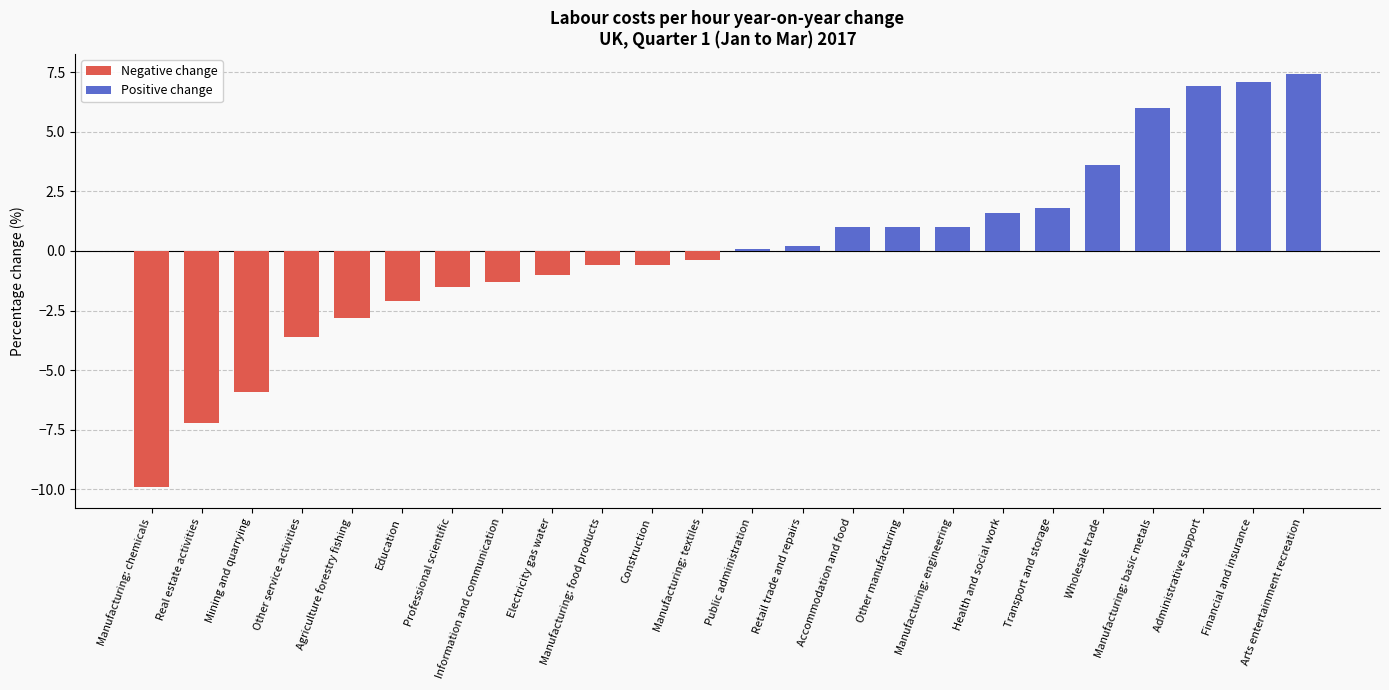

Reading left to right, transcribe all the data shown in this chart.

-9.9	-7.2	-5.9	-3.6	-2.8	-2.1	-1.5	-1.3	-1.0	-0.6	-0.6	-0.4	0.1	0.2	1.0	1.0	1.0	1.6	1.8	3.6	6.0	6.9	7.1	7.4